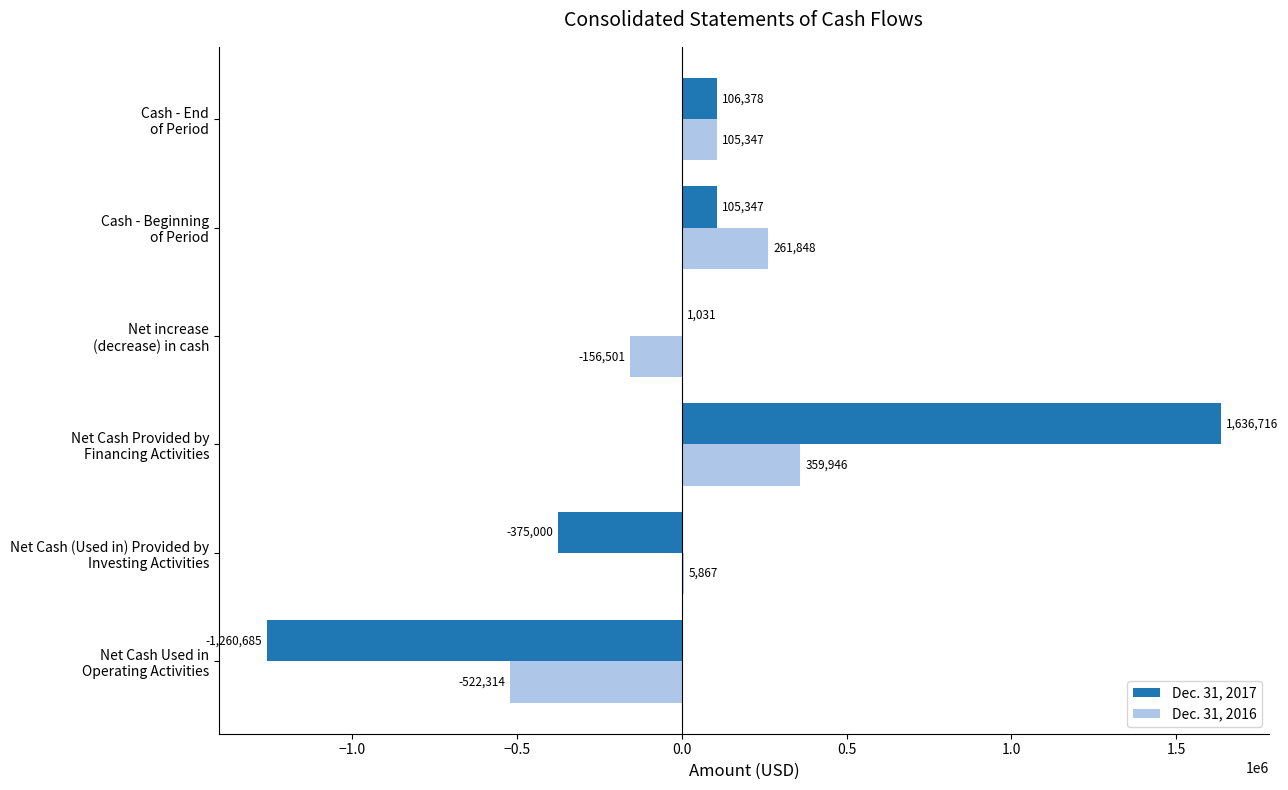

Which series has the largest total across all categories?

Dec. 31, 2017